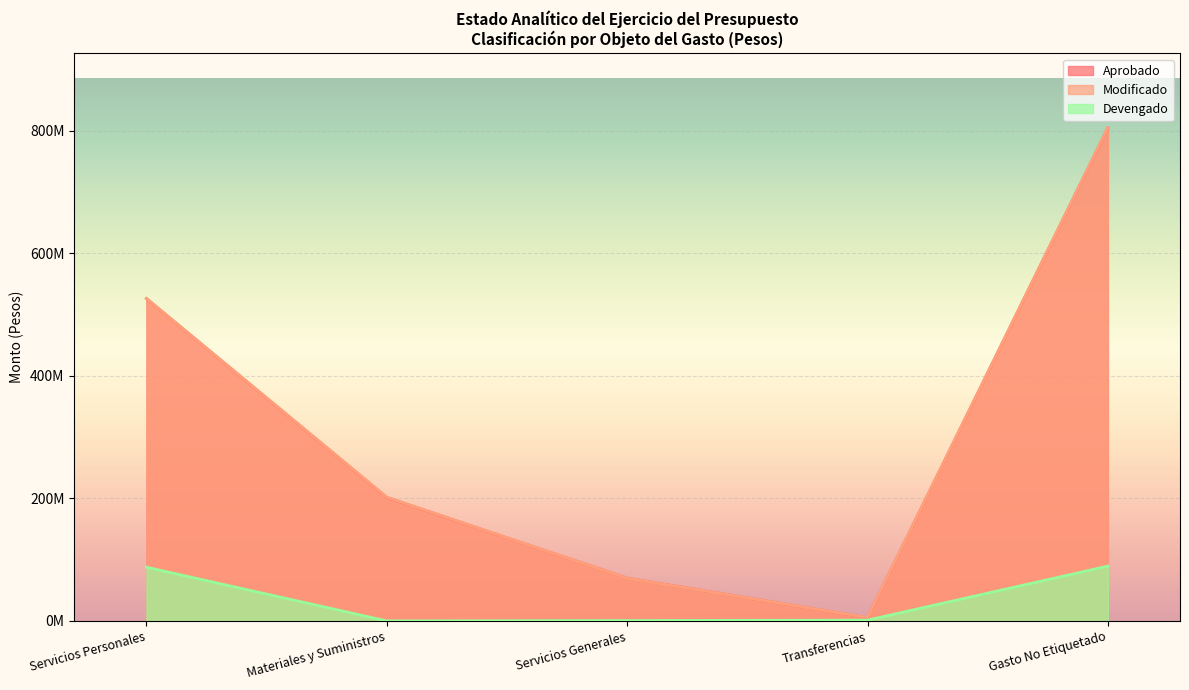

At which label does Modificado first exceed 201789476?

Servicios Personales